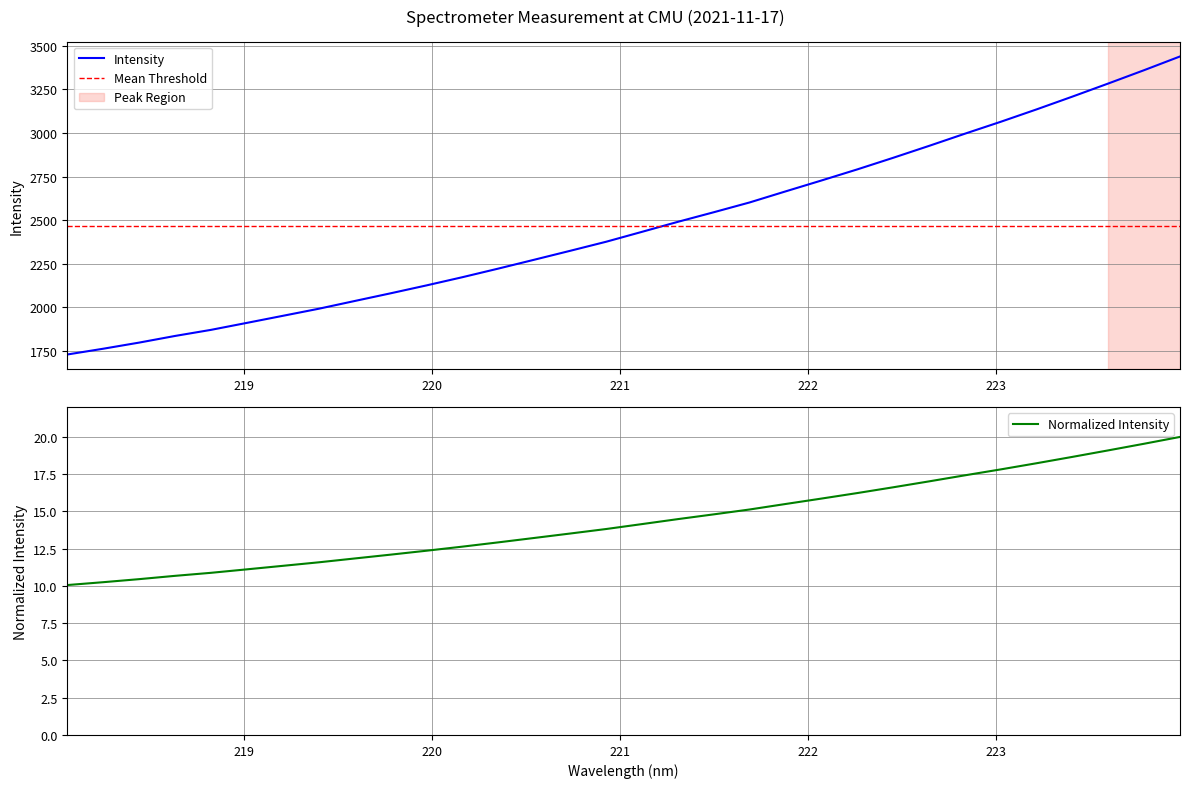

What is the maximum value for Intensity?

3439.2